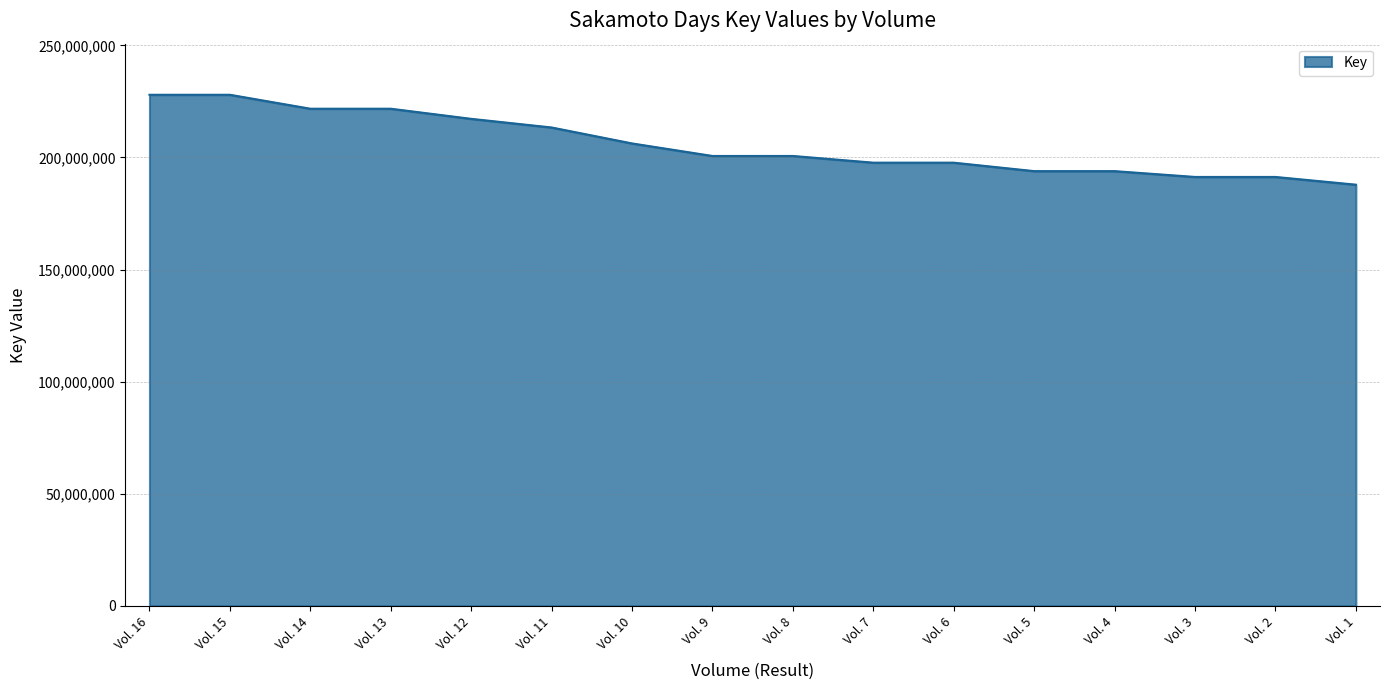

Read the value at Vol. 3.

191300247